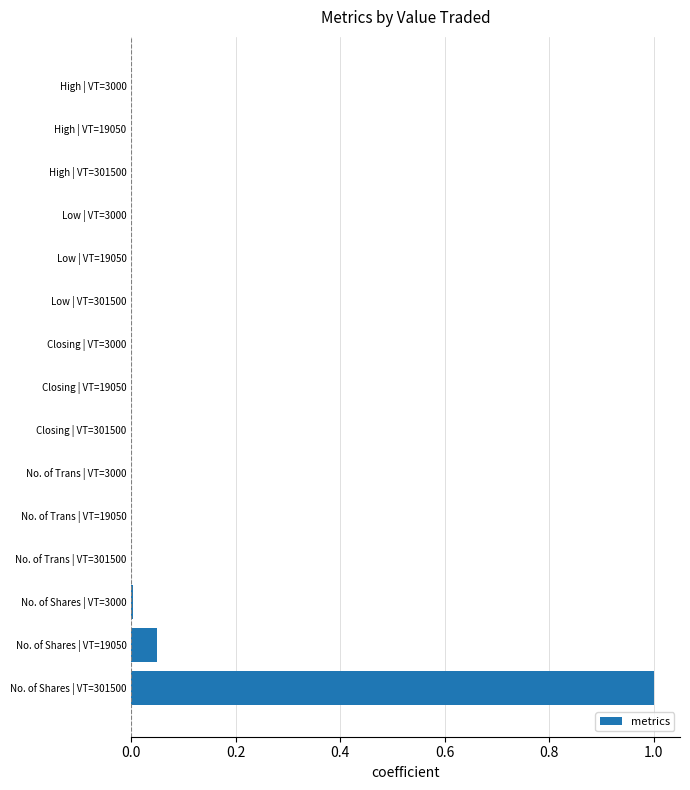

Which label corresponds to the largest value in the chart?

No. of Shares | VT=301500